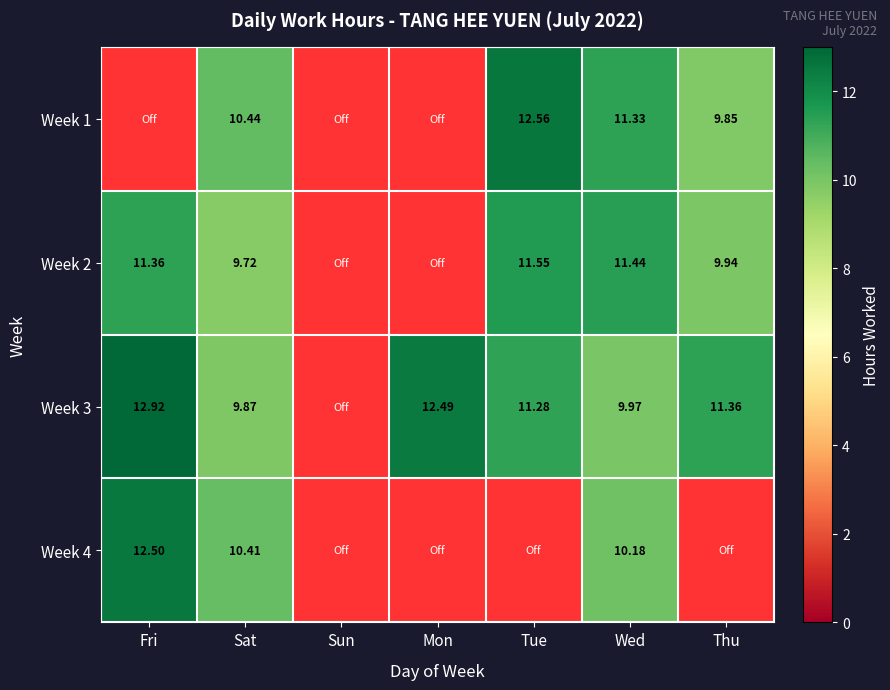

The Week 2 series shows 18.8 at Tue. True or false?

False